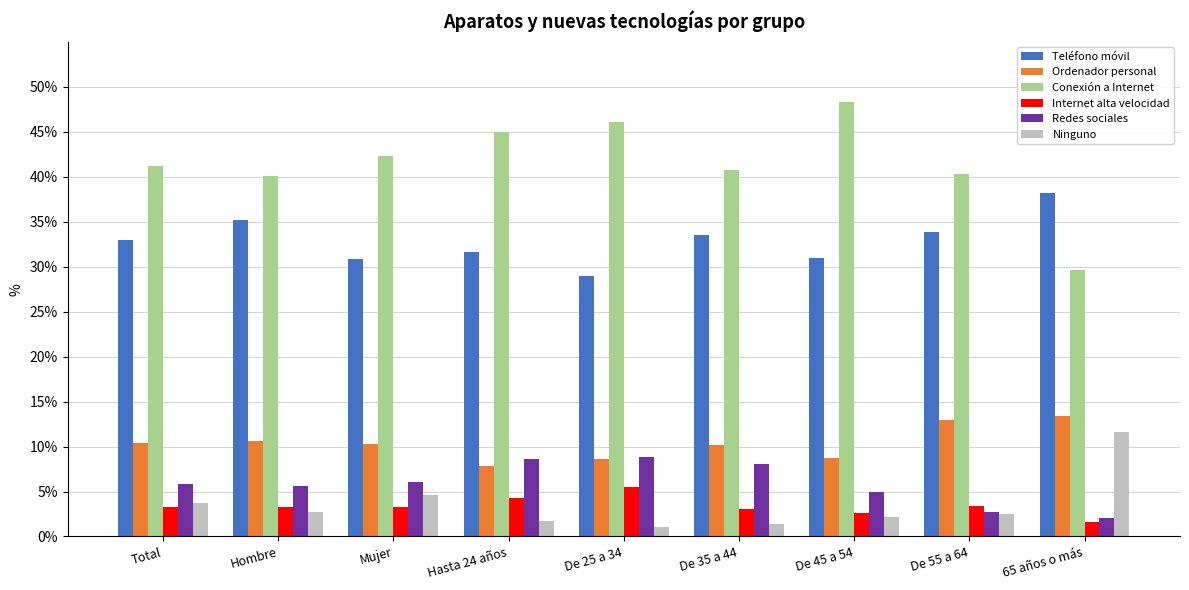

Which label corresponds to the largest value in the chart?

De 45 a 54